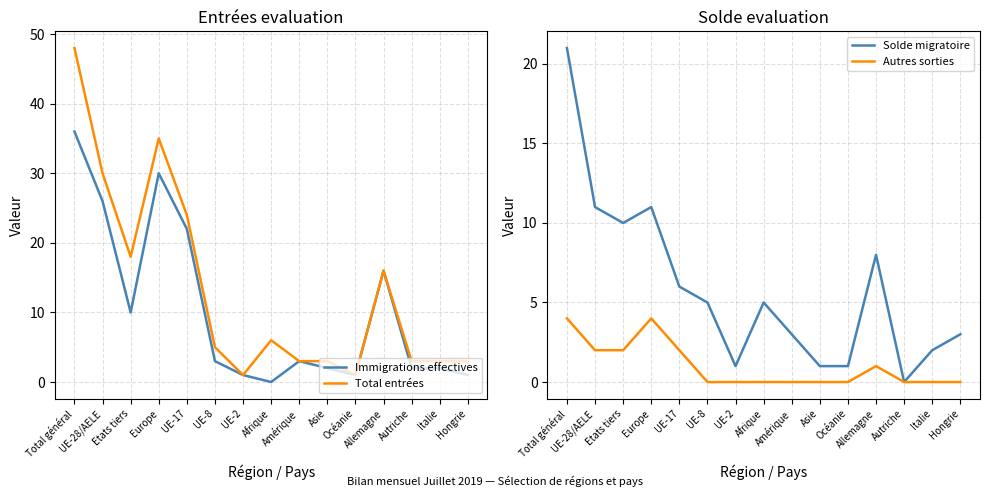

True or false: Solde migratoire and Immigrations effectives intersect in this chart.

True